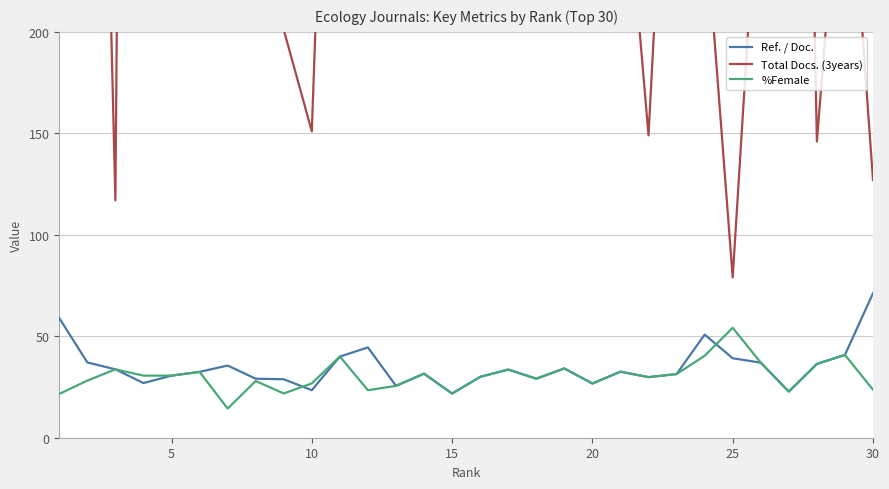

True or false: %Female and Total Docs. (3years) intersect in this chart.

False